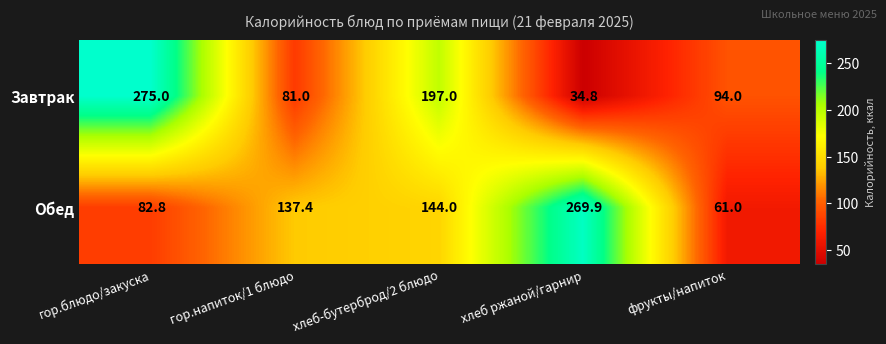

True or false: Обед has a value of 269.9 at хлеб ржаной/гарнир.

True